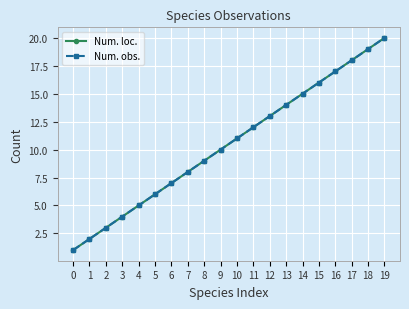

True or false: Num. loc. has a value of 13 at 18.

False